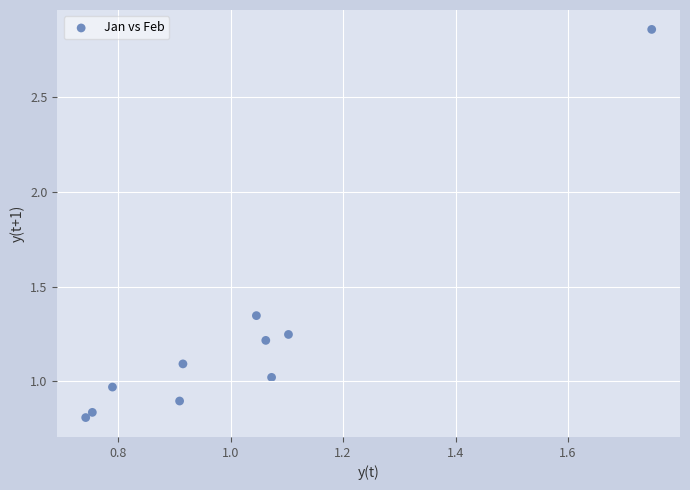

What is the range of Y values (max minus min)?

2.0